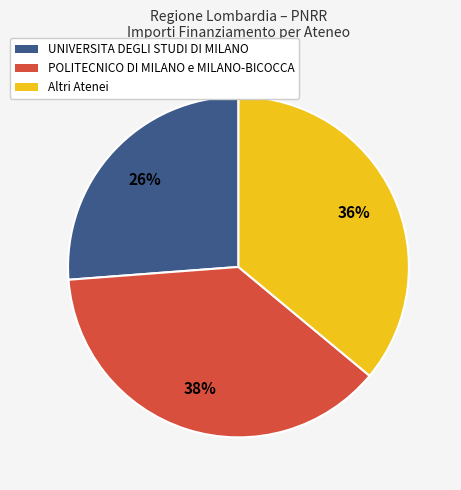

To the nearest percent, what is the difference between the largest and smallest slice percentages?

12%